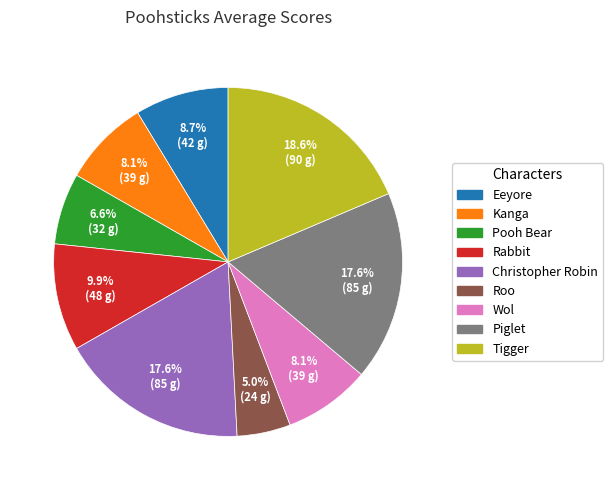

What percentage is the Rabbit slice, to the nearest percent?

10%